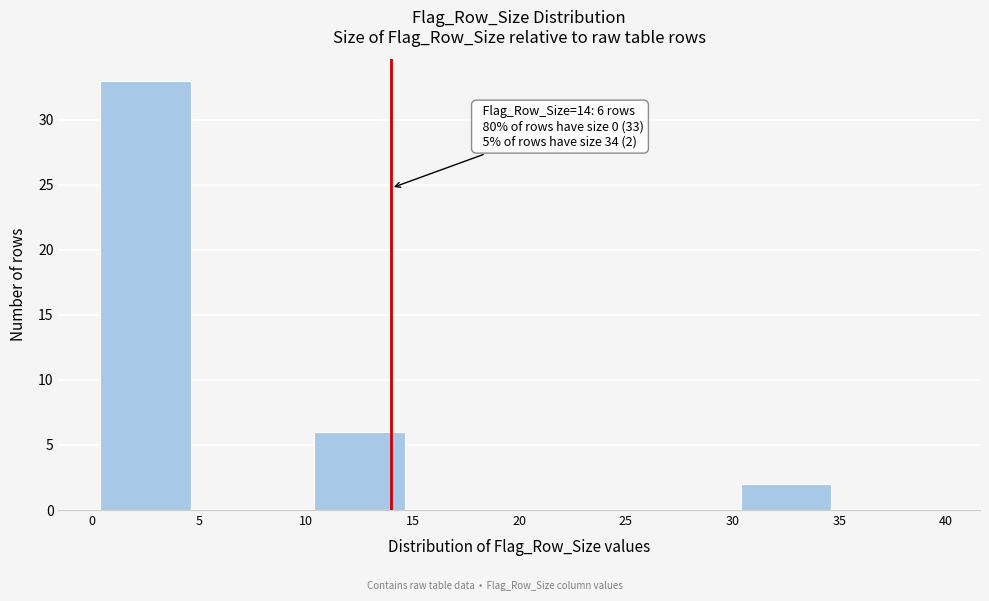

Which range on the x-axis has the tallest bar?

0 to 5